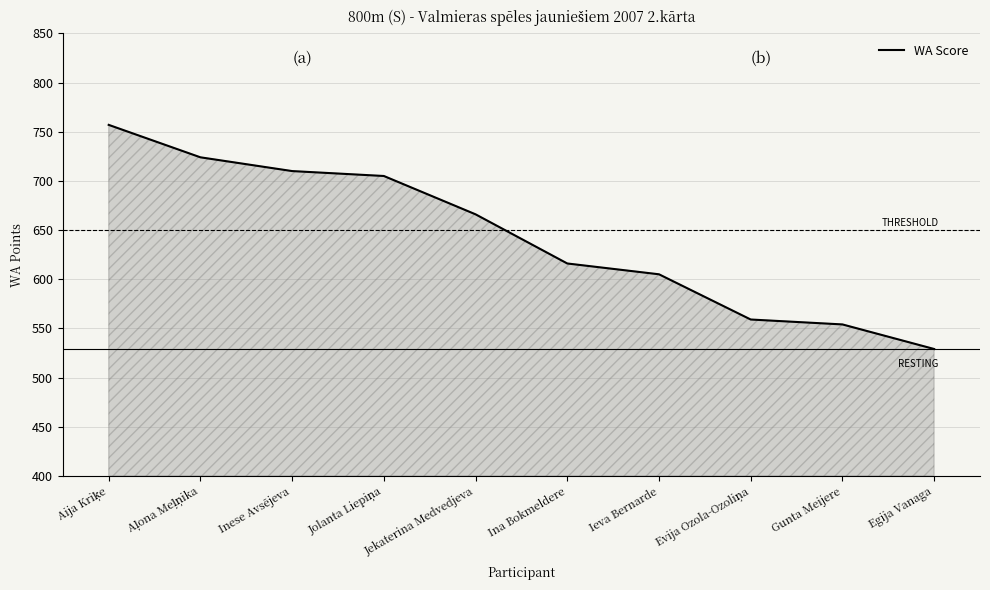

Which has a higher value, Jekaterina Medvedjeva or Ieva Bernarde?

Jekaterina Medvedjeva